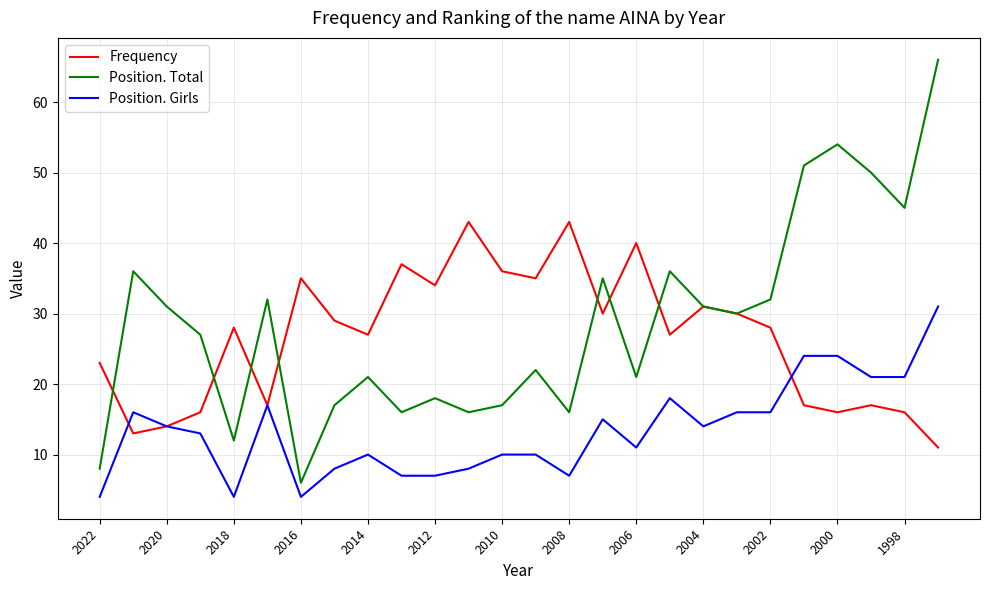

True or false: Position. Total and Position. Girls intersect in this chart.

False